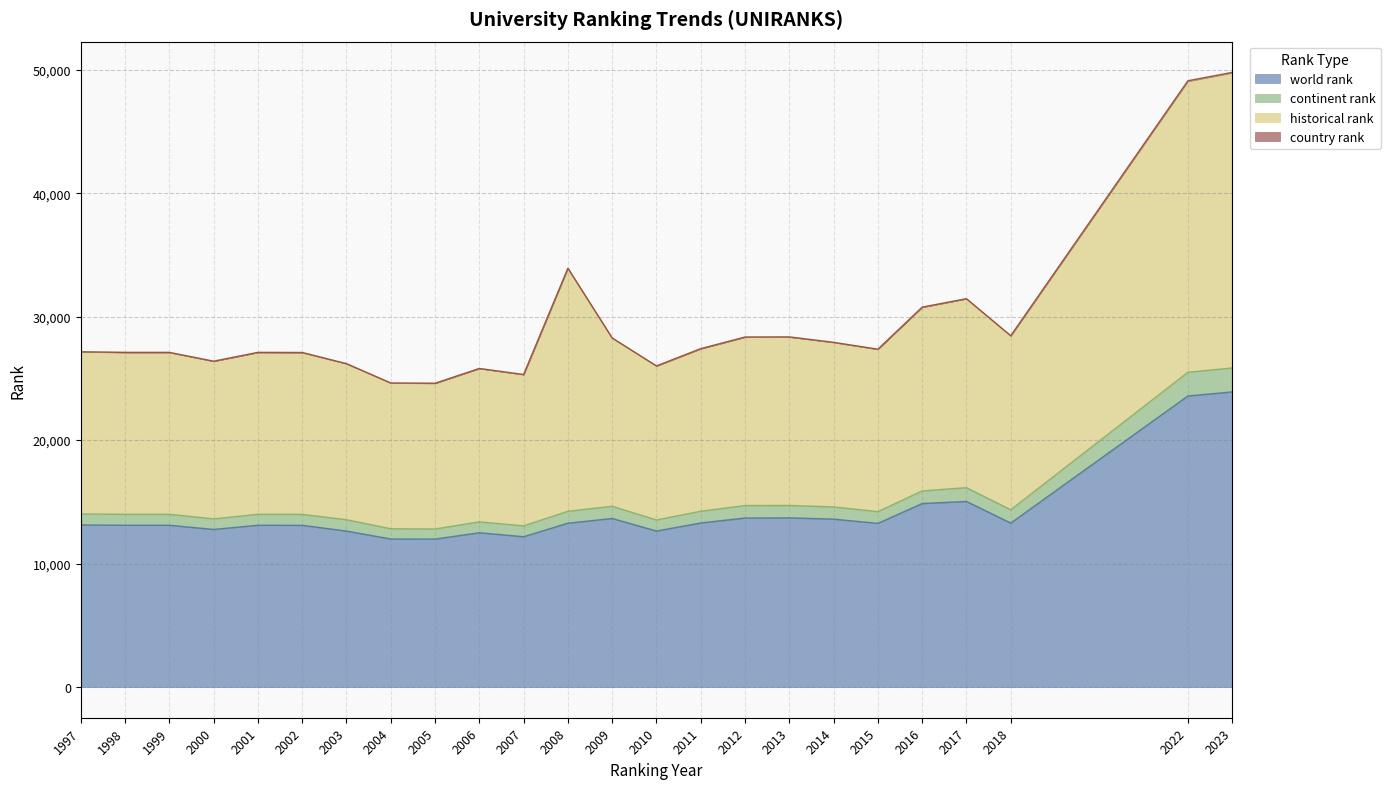

Is it true that world rank equals 12636.0 at 2010?

True